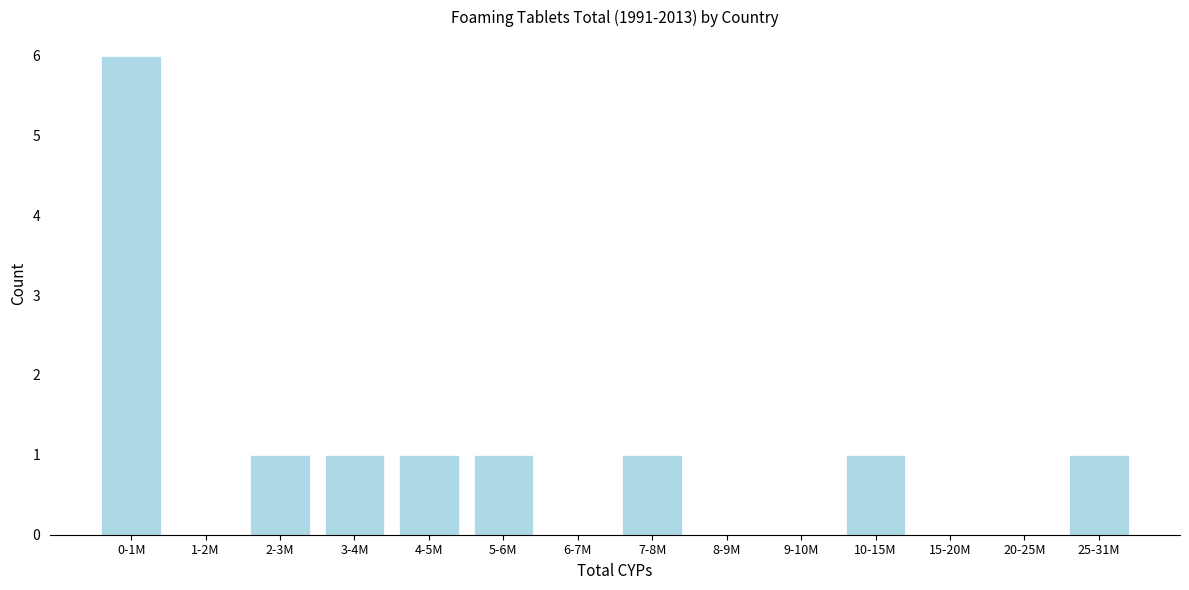

Reading left to right, transcribe all the data shown in this chart.

0-1M=6	1-2M=0	2-3M=1	3-4M=1	4-5M=1	5-6M=1	6-7M=0	7-8M=1	8-9M=0	9-10M=0	10-15M=1	15-20M=0	20-25M=0	25-31M=1